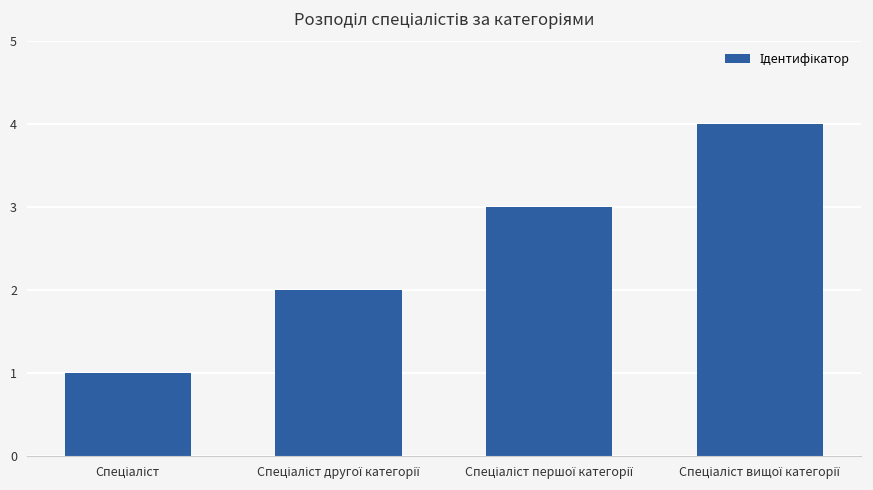

How many series are shown in this chart?

1